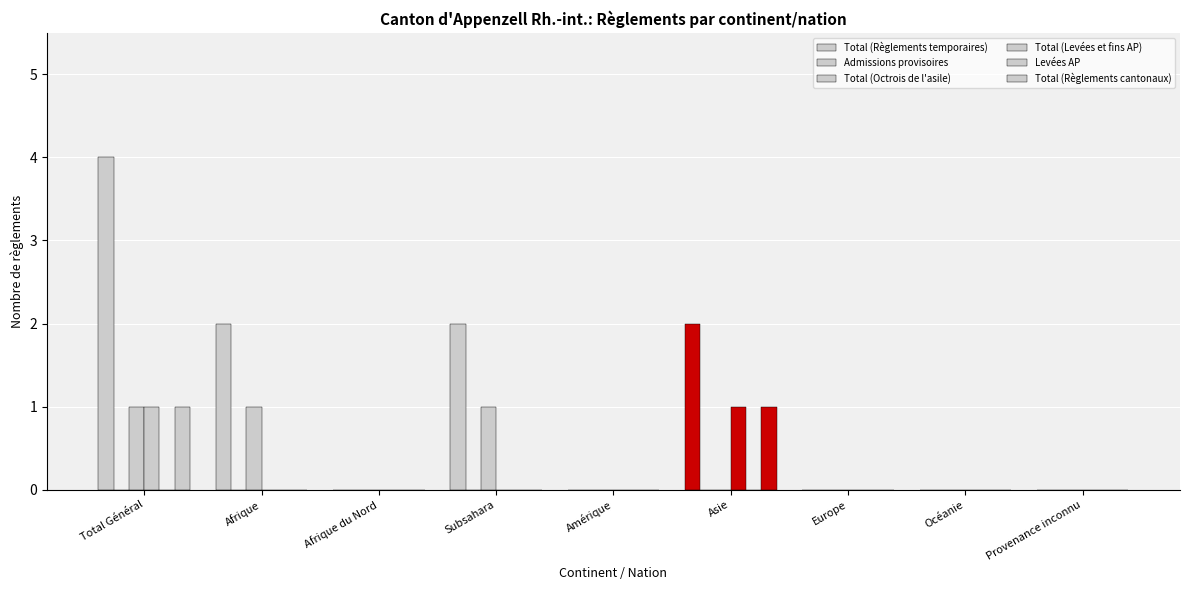

Between Subsahara and Océanie, which series saw the biggest shift?

Total (Règlements temporaires)